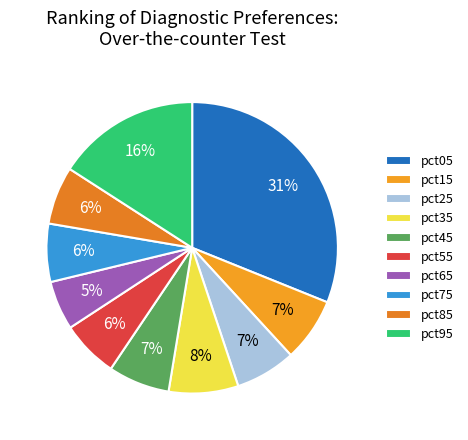

How much of the chart is everything except pct15?

92.9%